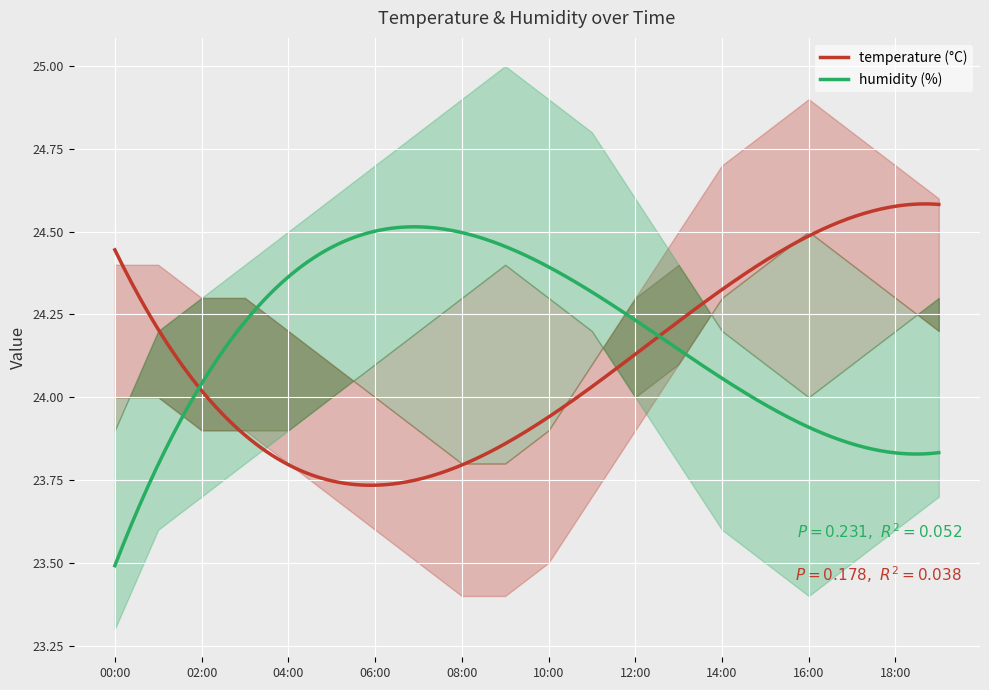

What is the difference between the second highest and second lowest values in the humidity series?

0.9